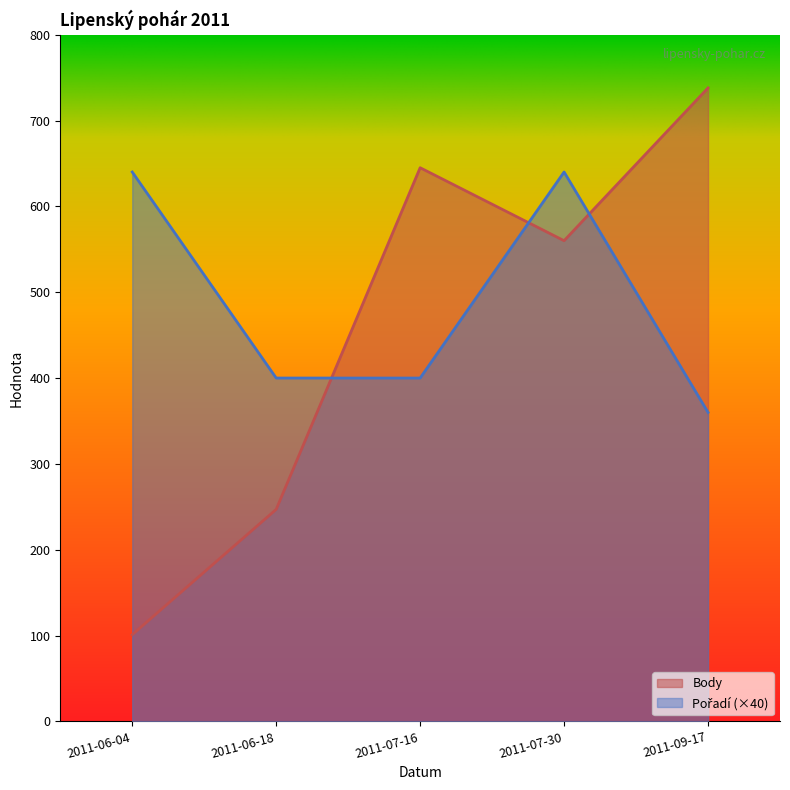

What is the lowest value of the Body series?

101